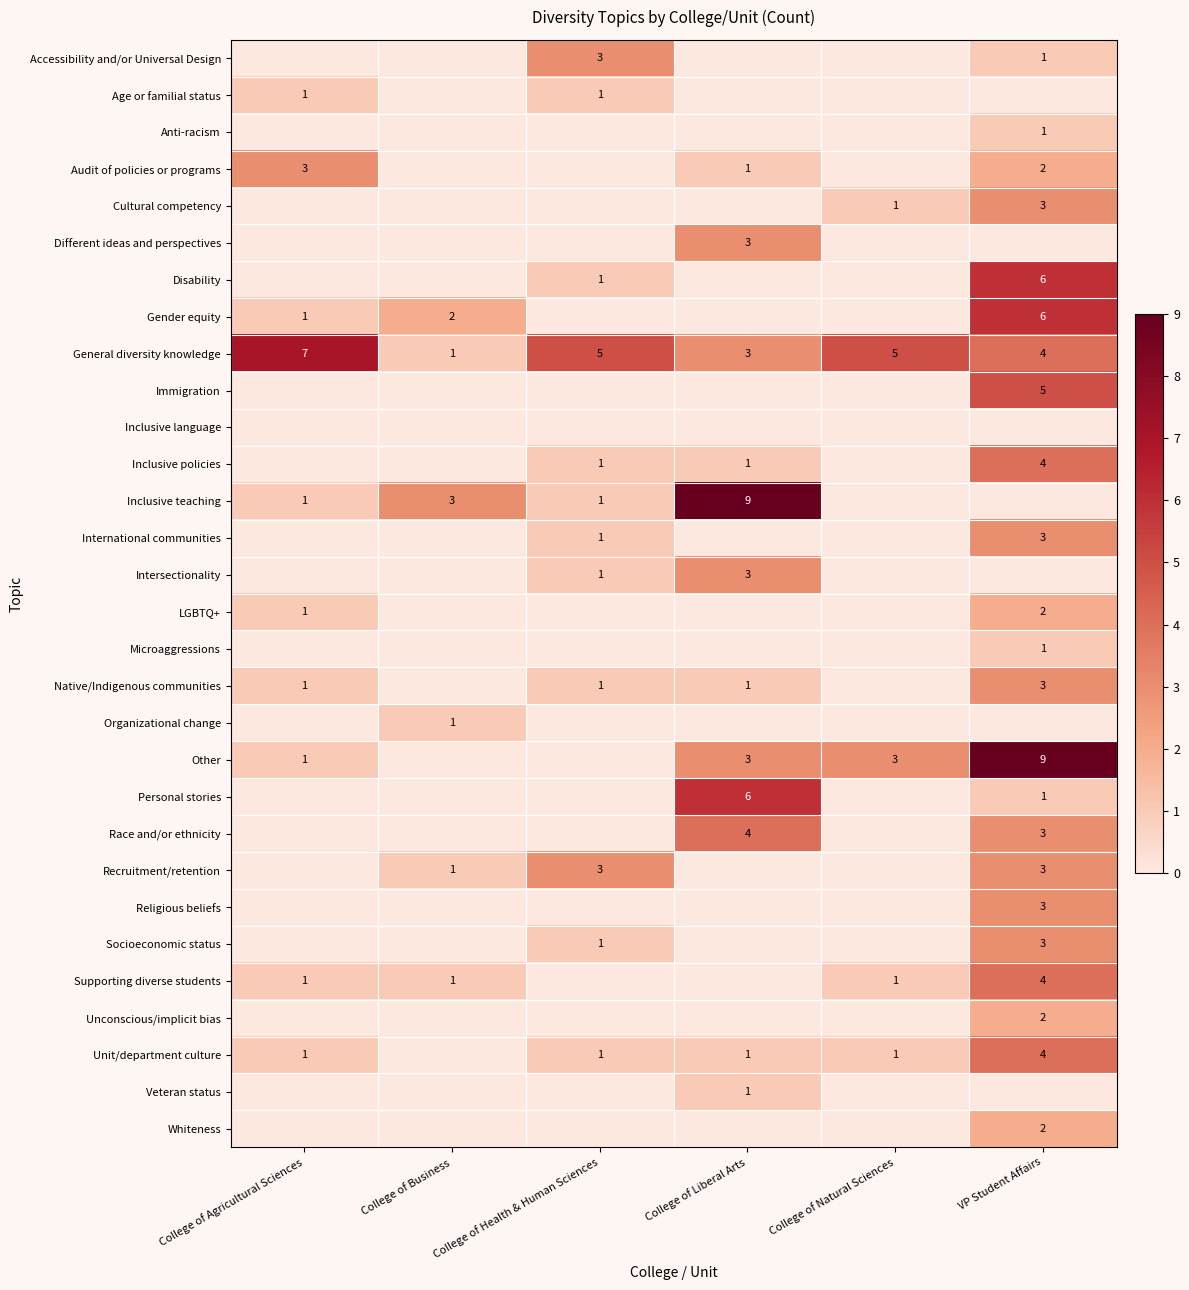

What is the sum of all General diversity knowledge values?

25